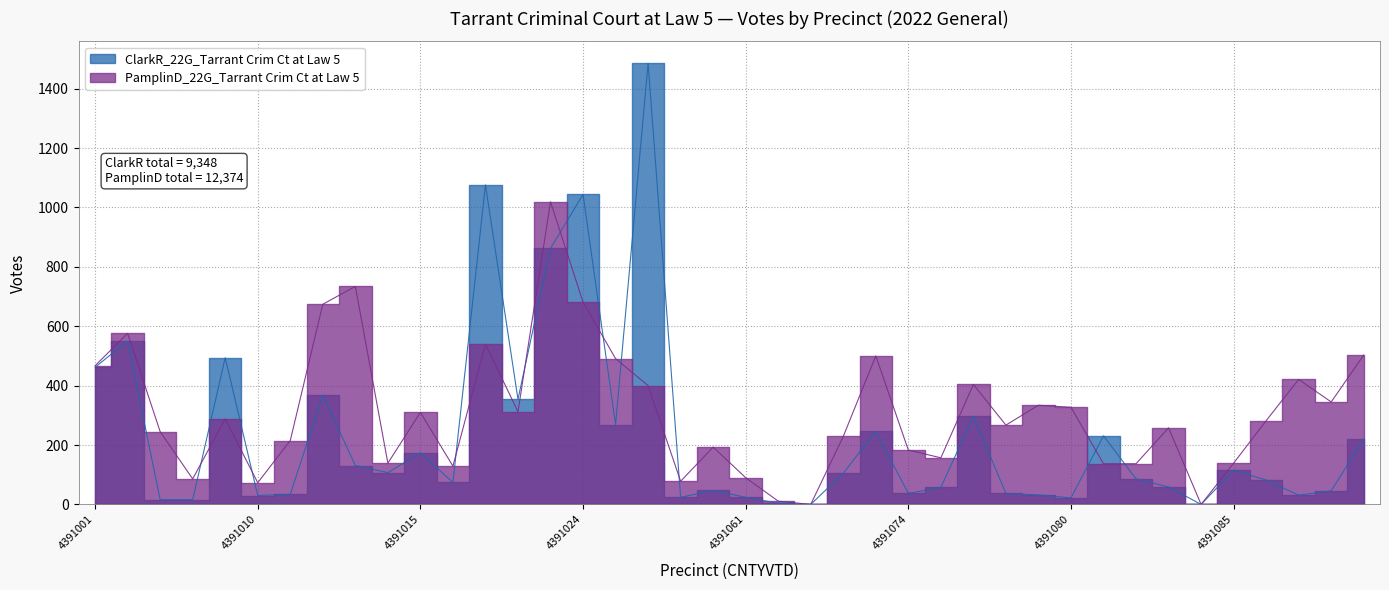

At which label does ClarkR_22G reach its minimum?

4391064